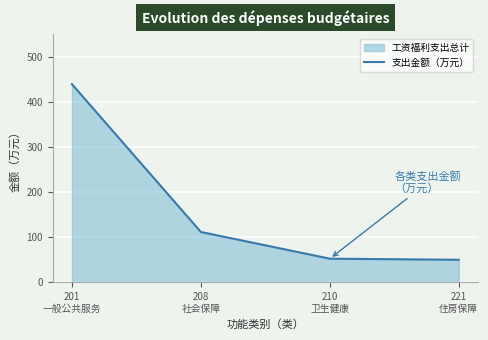

At which label is the value closest to 244?

208
社会保障